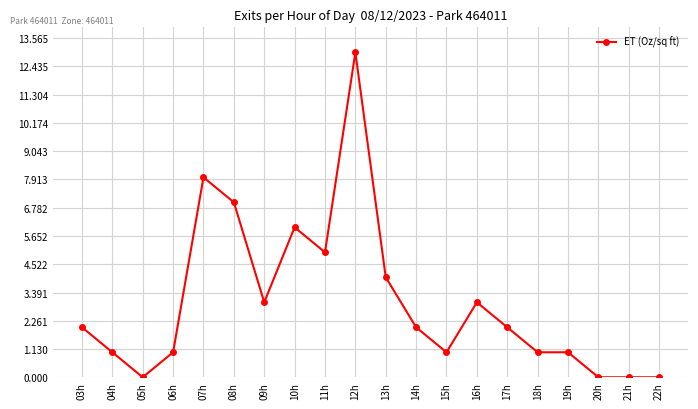

Which has a higher value, 04h or 22h?

04h